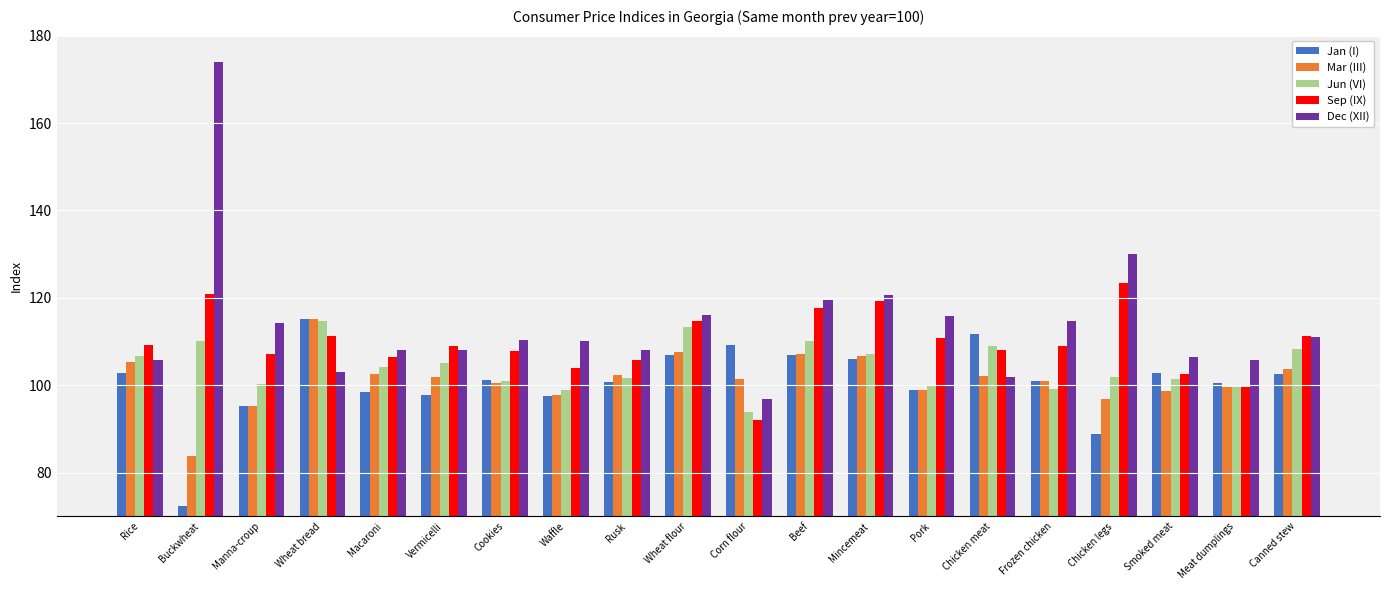

What are all the series names shown in the legend?

Jan (I), Mar (III), Jun (VI), Sep (IX), Dec (XII)